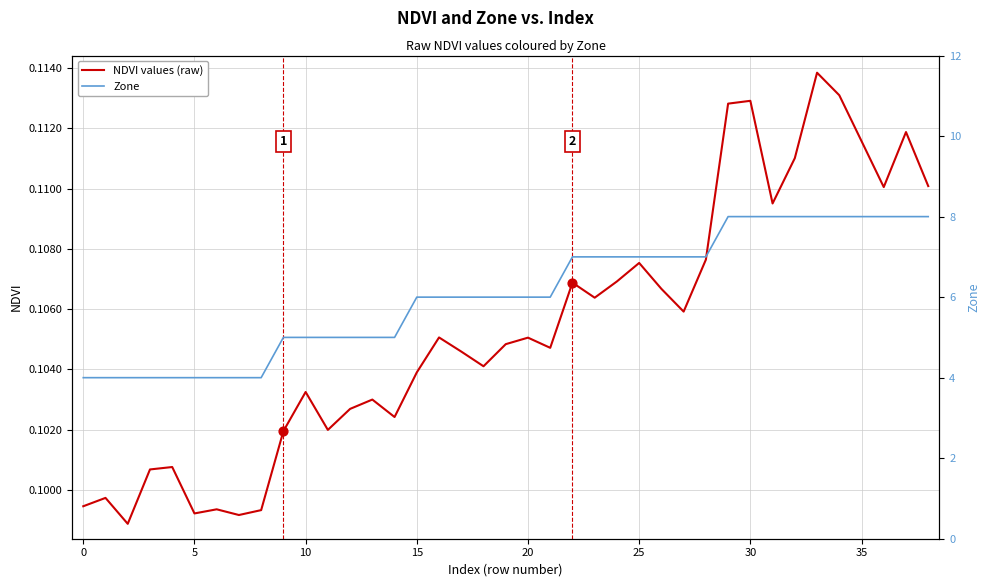

What is the total value across all series at 27?

7.1